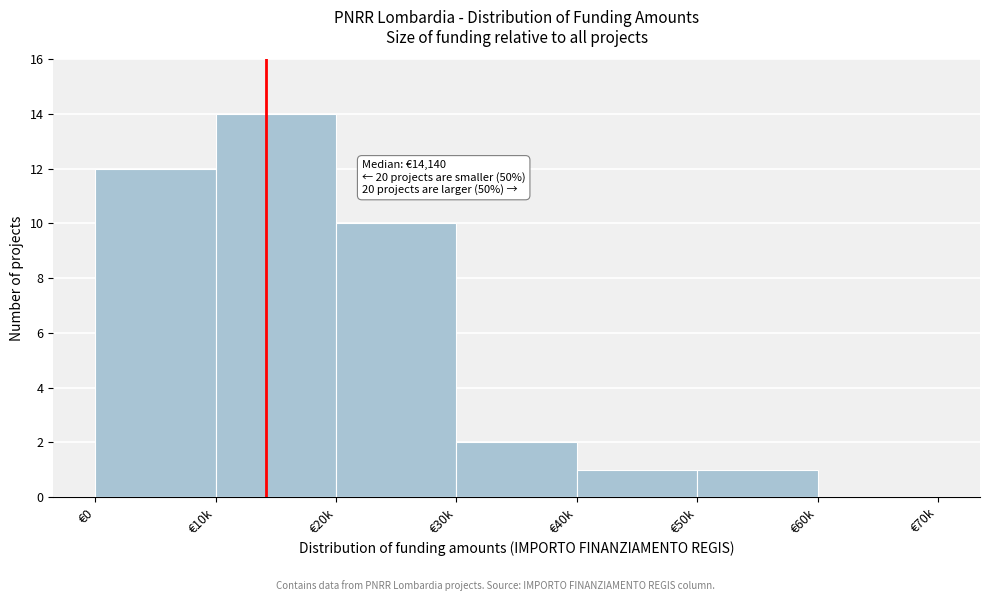

Reading left to right, extract all data points from this chart.

€0=12	€10k=14	€20k=10	€30k=2	€40k=1	€50k=1	€60k=0